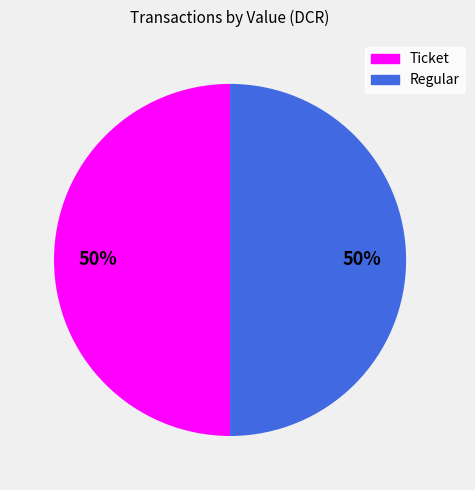

How many segments does this pie chart have?

2